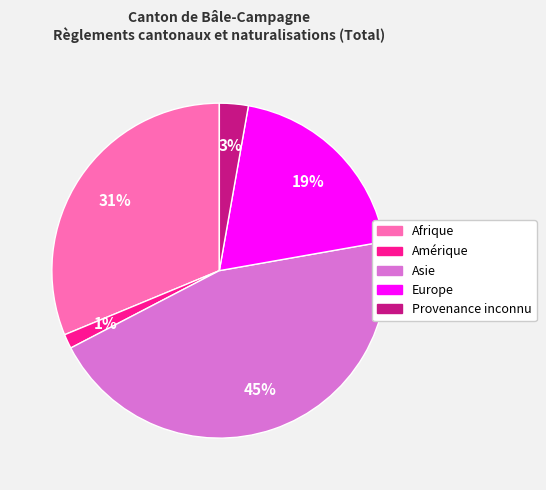

Which category has the smallest portion of the pie?

Amérique